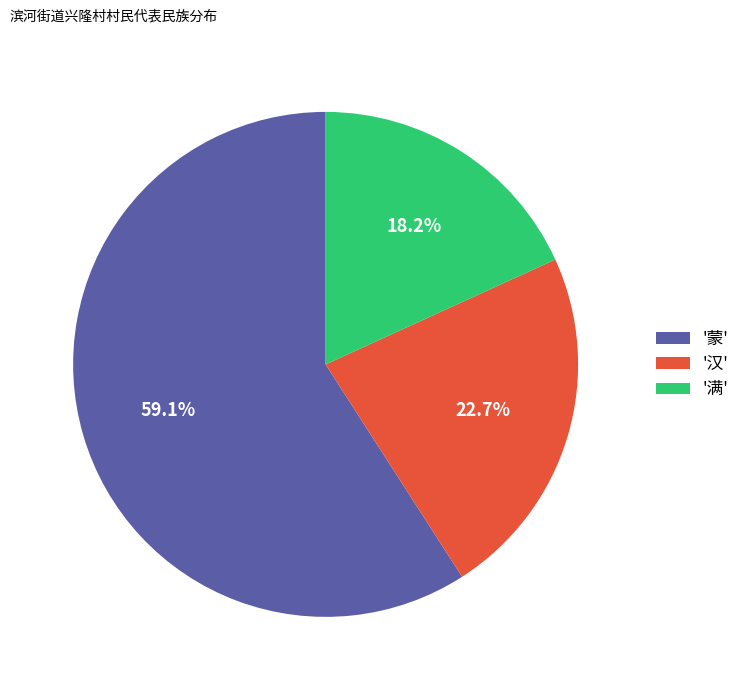

Which category has the biggest portion of the pie?

'蒙'